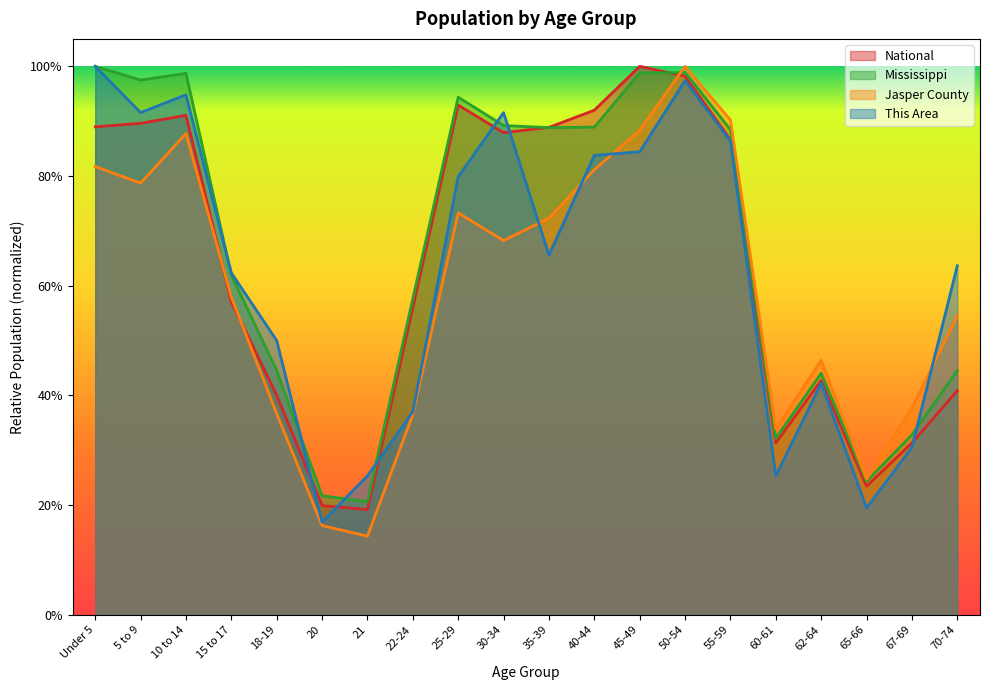

Where is the first local minimum for This Area?

5 to 9